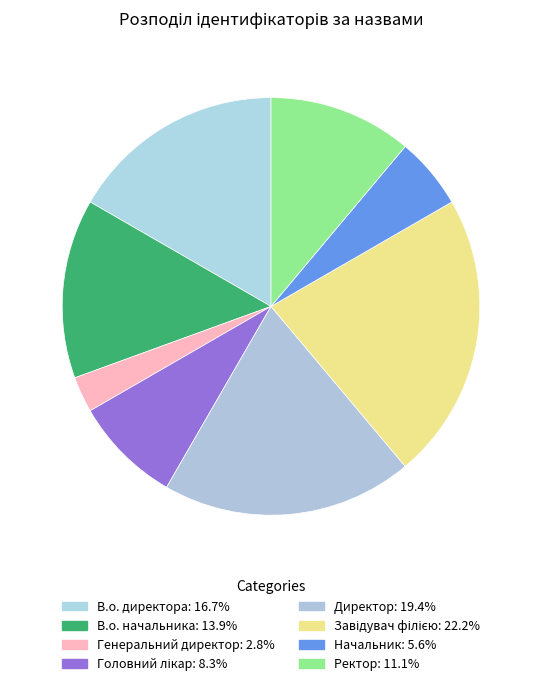

What is the change in value from В.о. начальника to Головний лікар?

-2